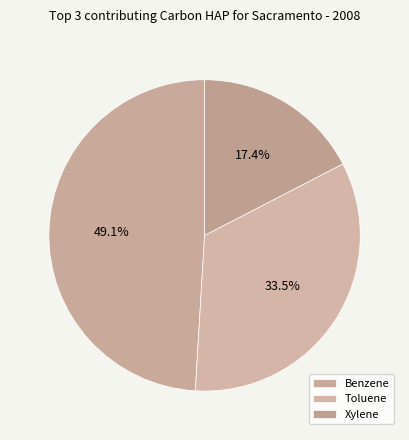

Is there any slice that represents more than half of the pie?

No